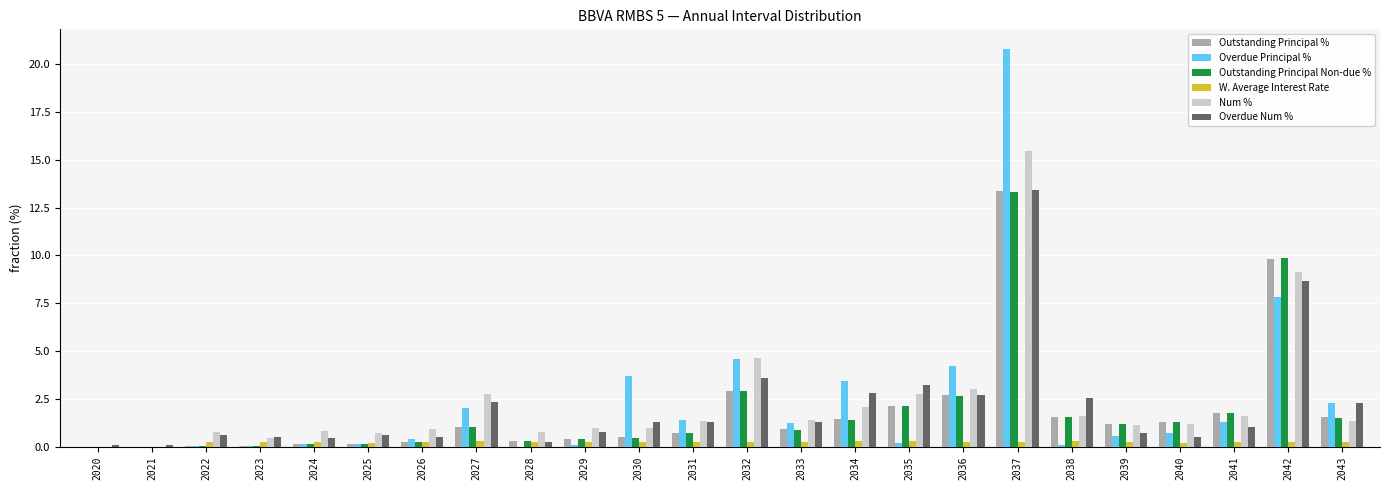

What is the greatest value displayed?

20.8